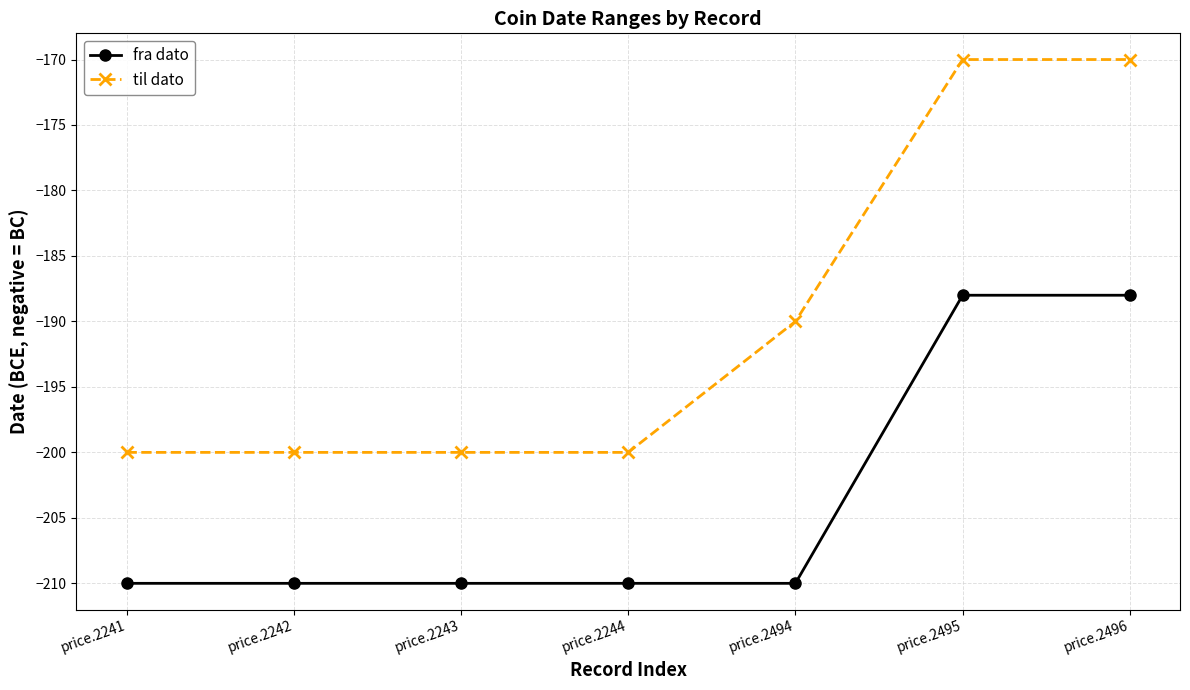

Which series has the largest total across all categories?

til dato